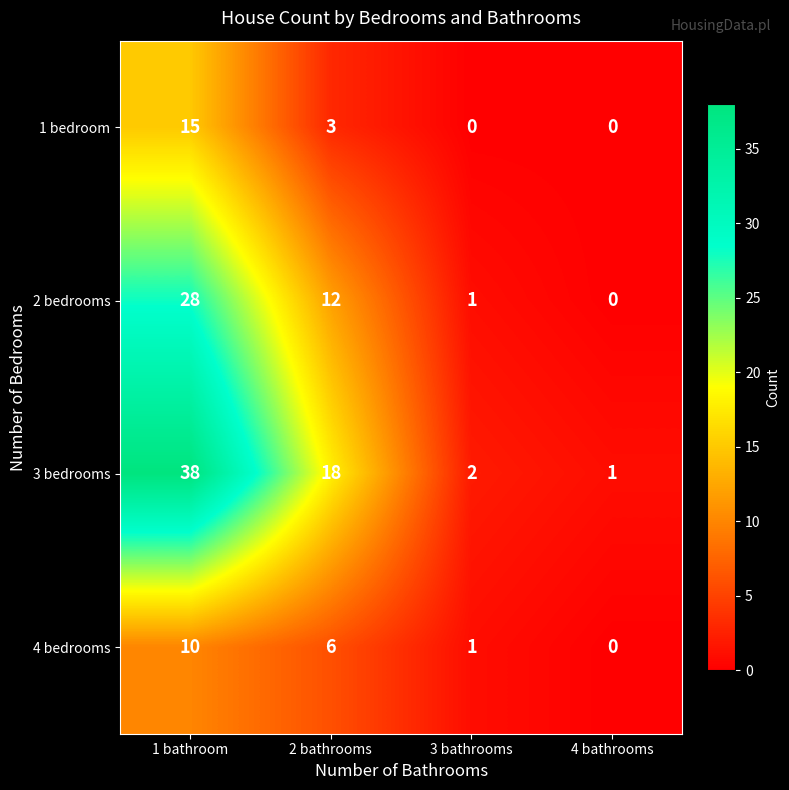

Reading right to left, extract all data points from this chart.

1 bedroom: 0	0	3	15
2 bedrooms: 0	1	12	28
3 bedrooms: 1	2	18	38
4 bedrooms: 0	1	6	10